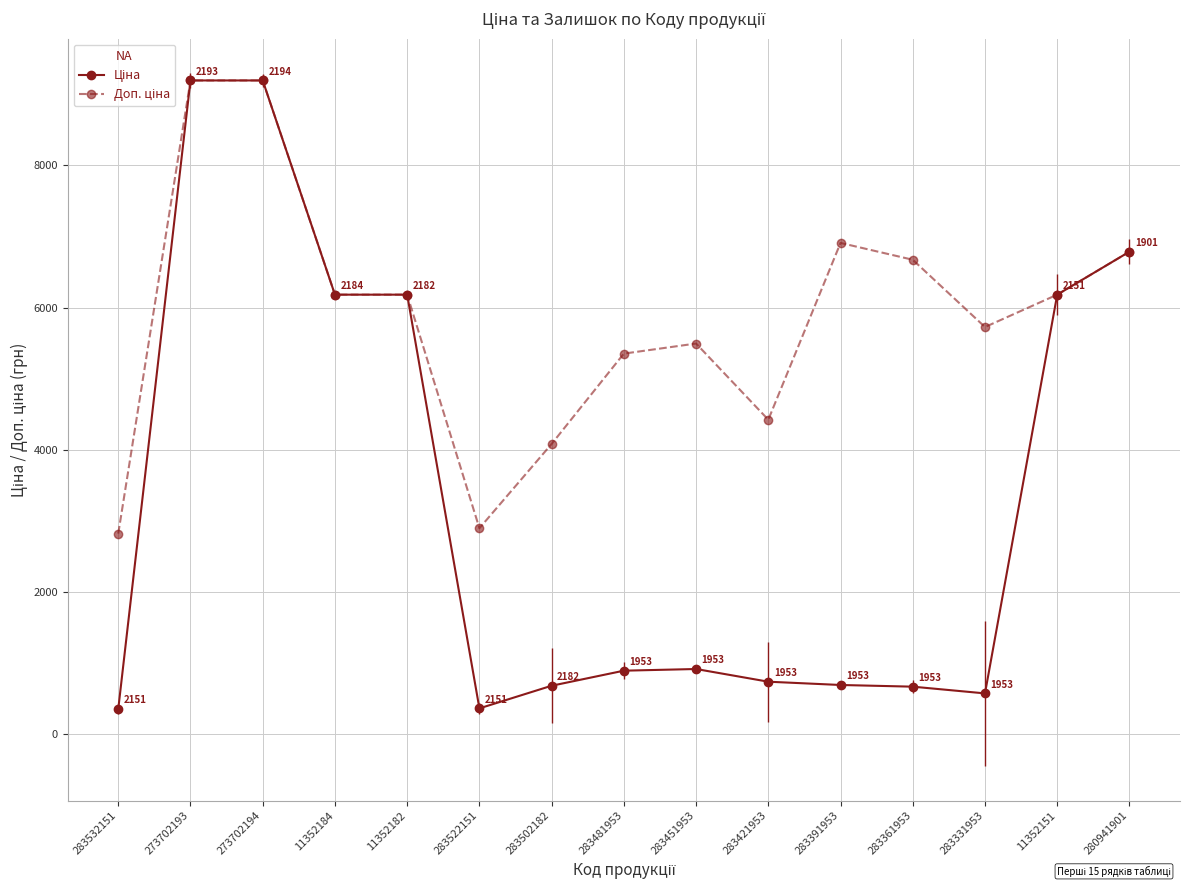

At how many categories does at least one series exceed 4074?

13